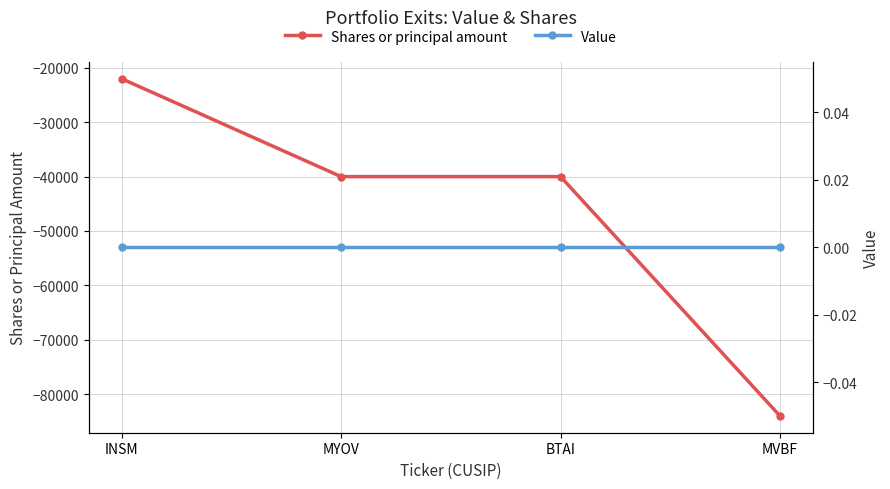

Is this an area chart (filled region under the line)?

No